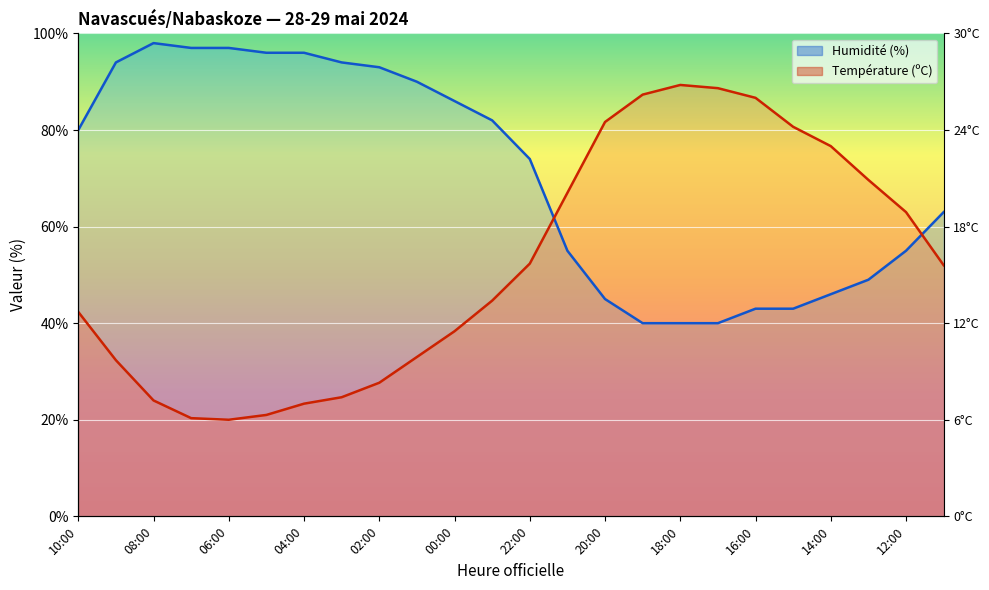

Reading left to right, extract all data points from this chart.

Température (ºC): 42.3	32.3	24.0	20.3	20.0	21.0	23.3	24.7	27.7	33.0	38.3	44.7	52.3	67.0	81.7	87.3	89.3	88.7	86.7	80.7	76.7	69.7	63.0	52.0
Humidité (%): 80.0	94.0	98.0	97.0	97.0	96.0	96.0	94.0	93.0	90.0	86.0	82.0	74.0	55.0	45.0	40.0	40.0	40.0	43.0	43.0	46.0	49.0	55.0	63.0